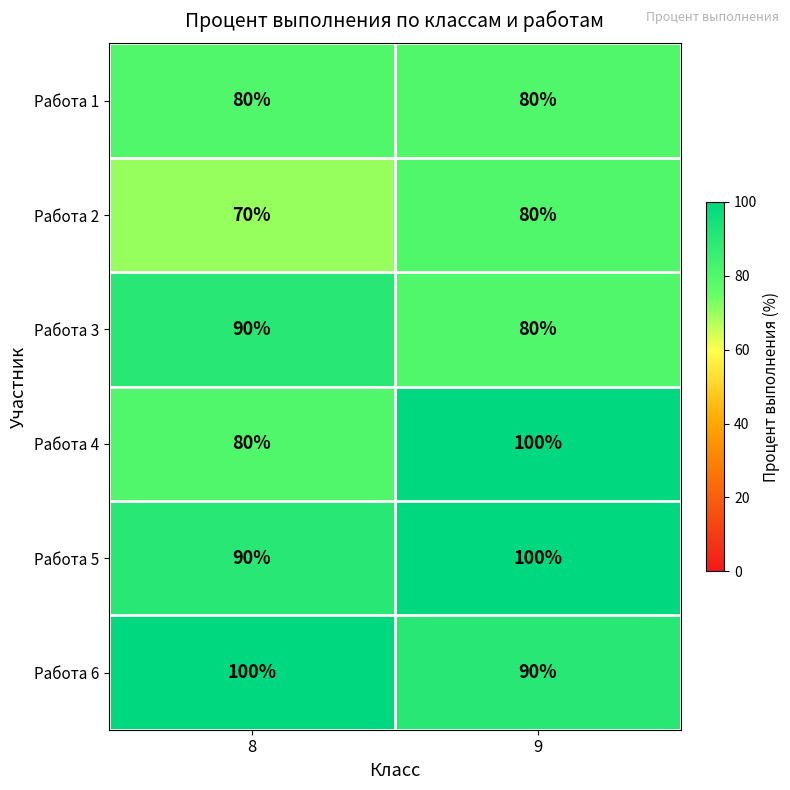

Where is Работа 5 nearest to the value 95?

8